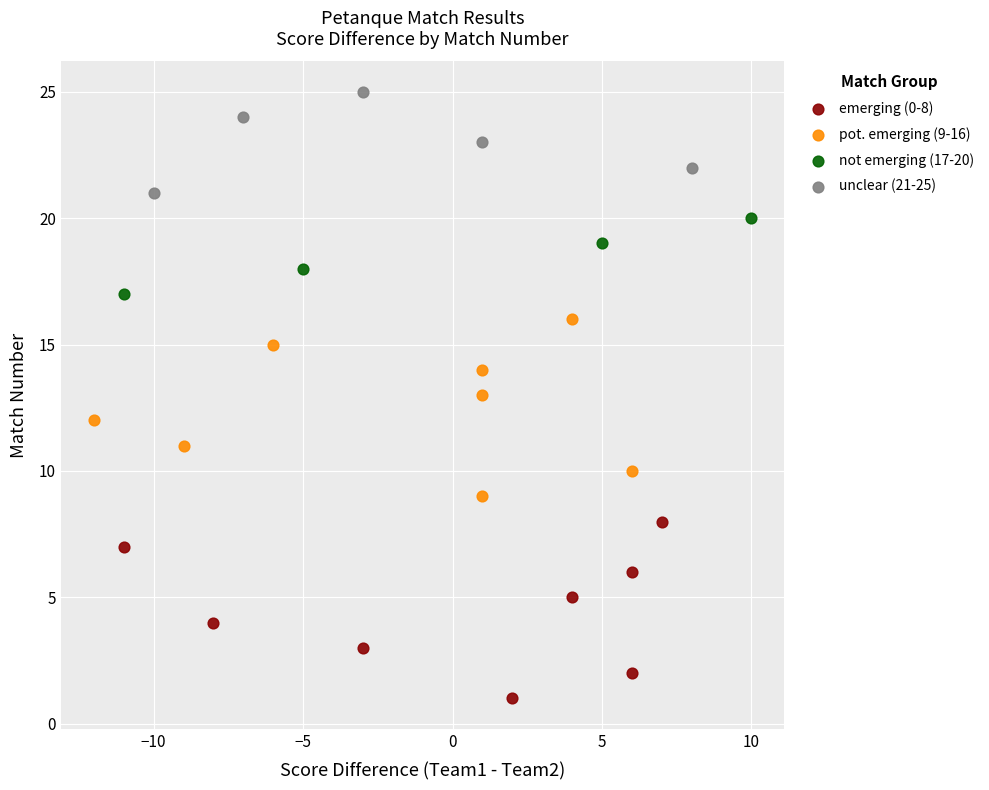

What are all the series names shown in the legend?

emerging (0-8), pot. emerging (9-16), not emerging (17-20), unclear (21-25)